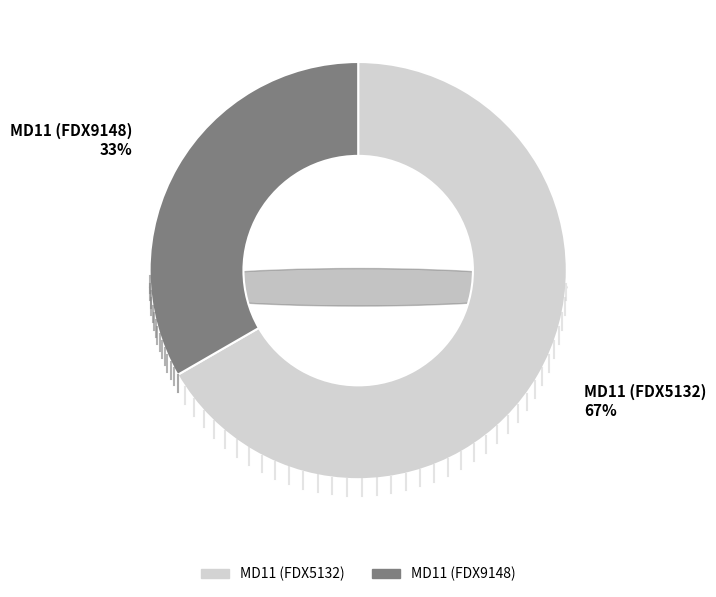

What is the smallest slice in the pie chart?

MD11 (FDX9148)